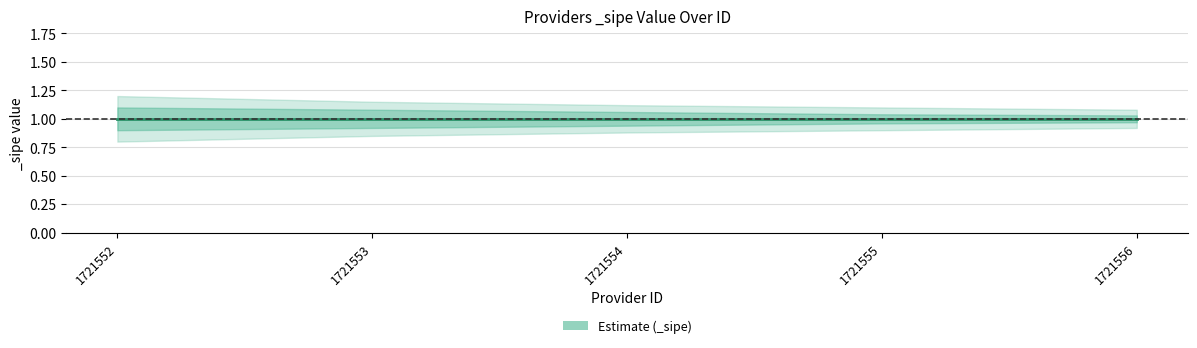

What is the difference between the maximum and minimum values in the _sipe_lower1 series?

0.1